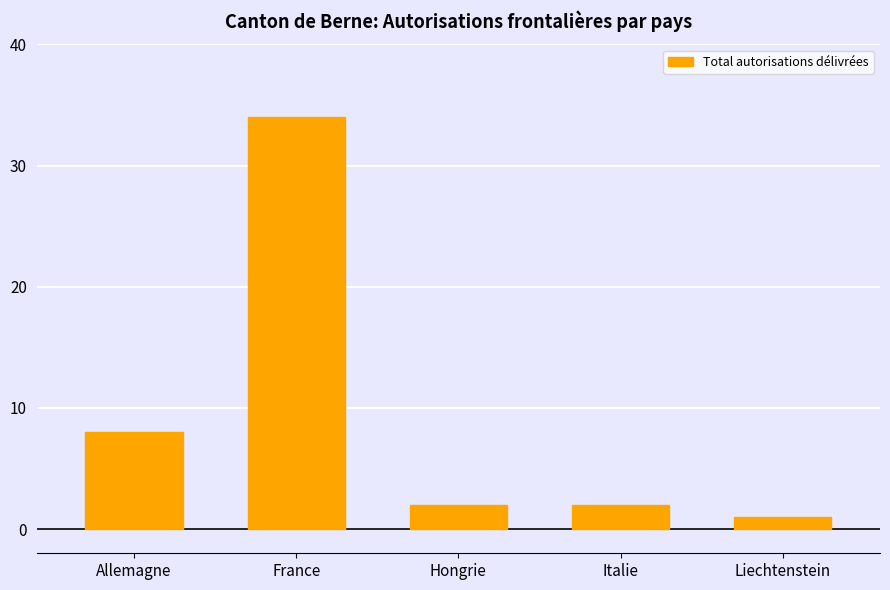

What is the label of the 5th bar from the left?

Liechtenstein